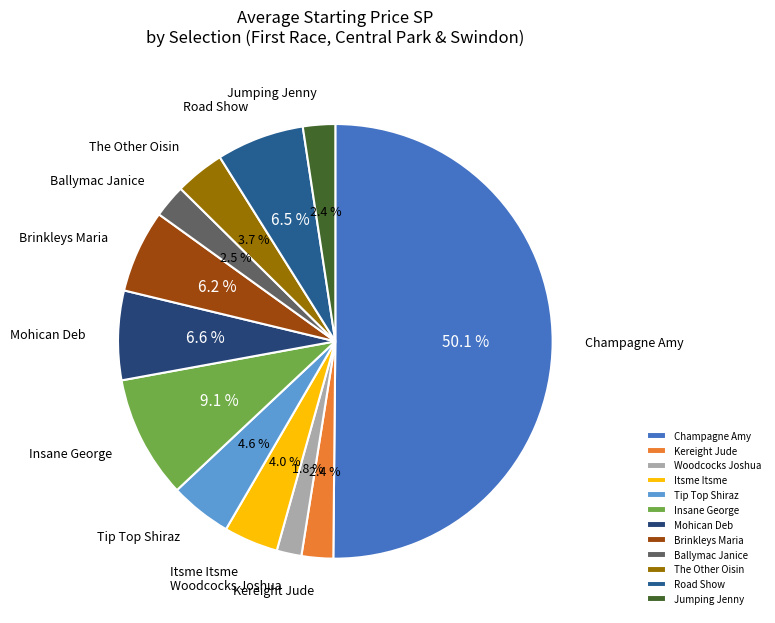

Which slice is the smallest?

Woodcocks Joshua